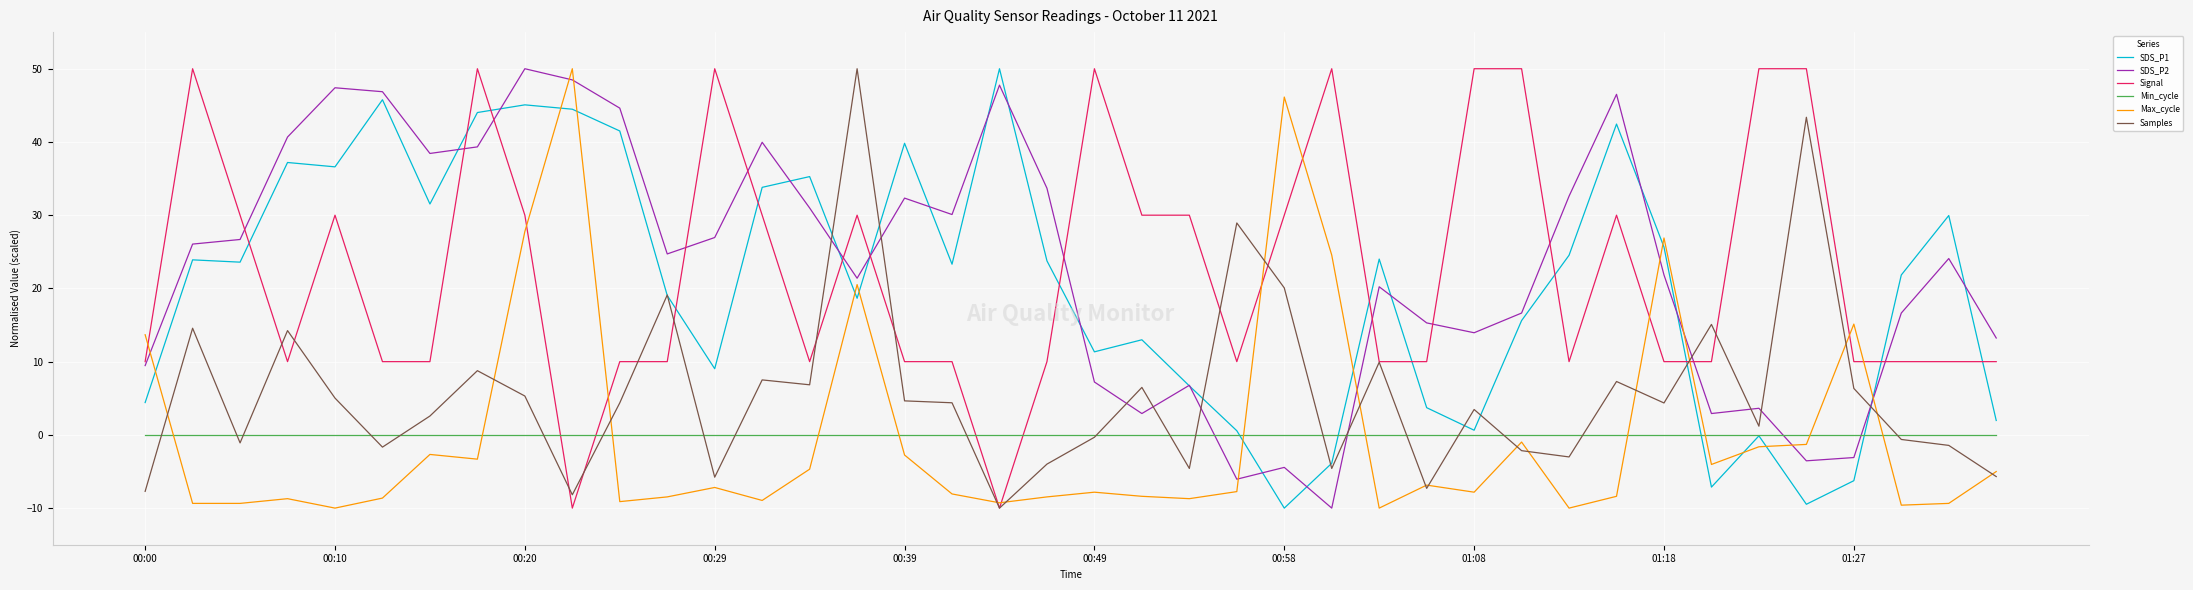

What is the maximum value shown in the chart?

50.0